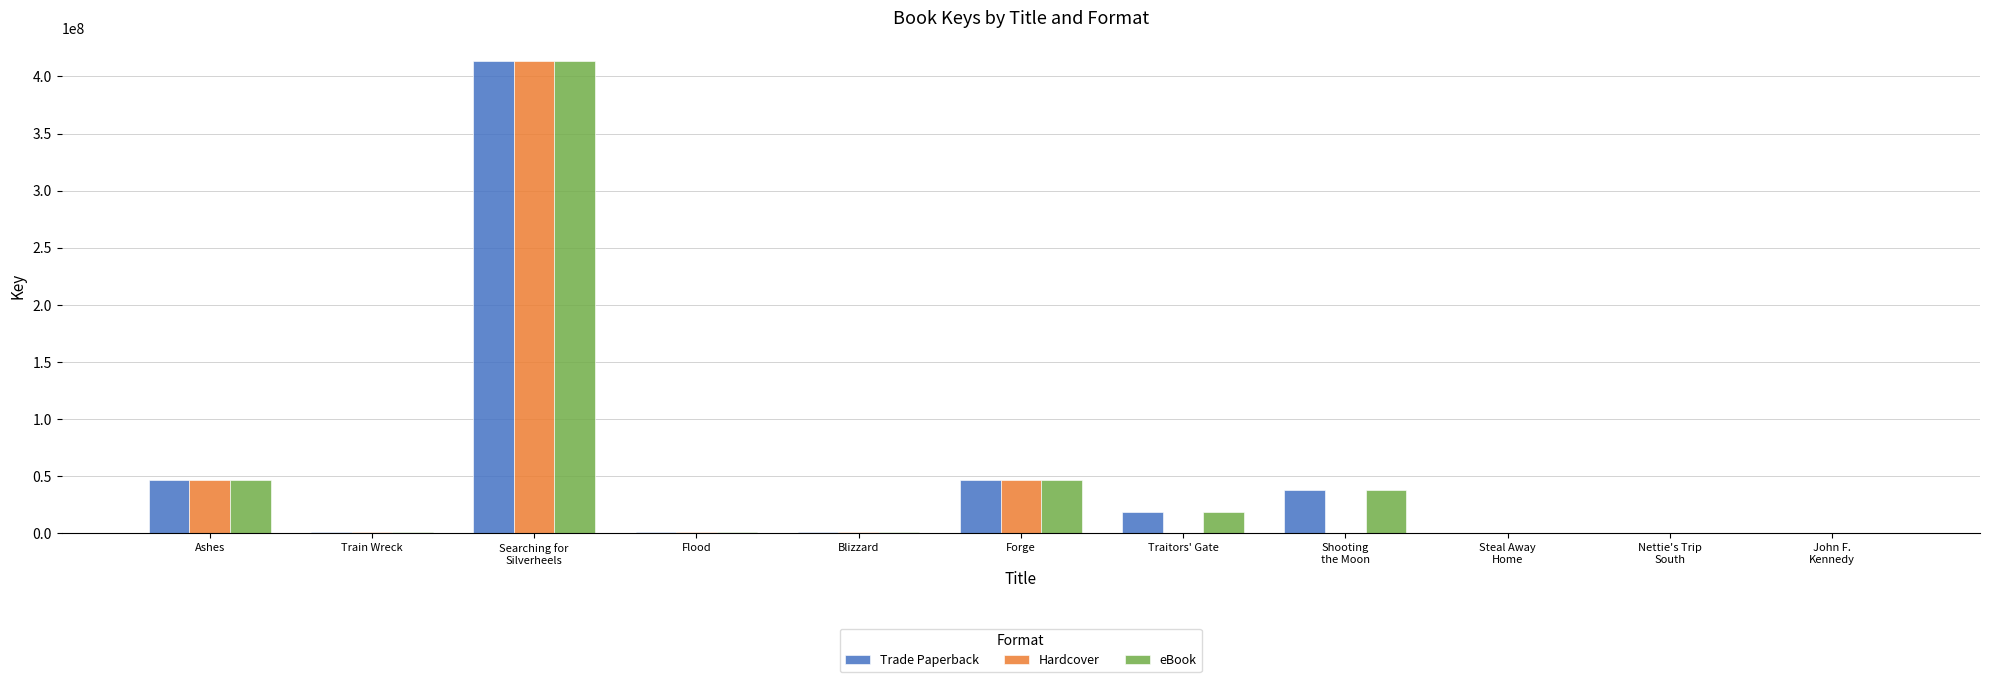

Where is eBook nearest to the value 206618612?

Ashes